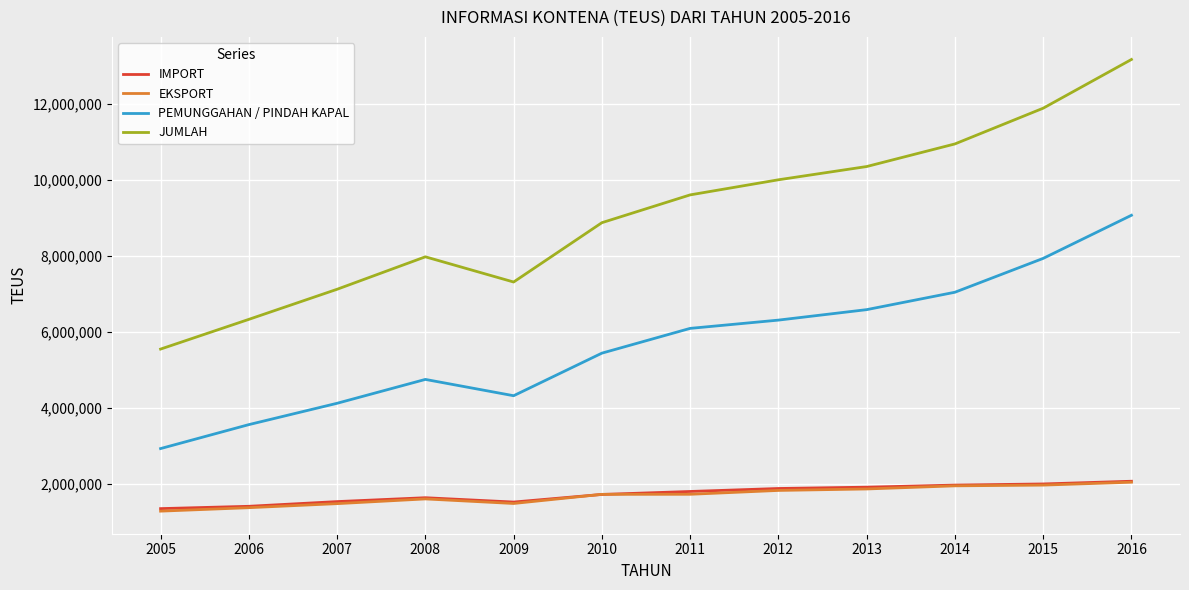

The value of PEMUNGGAHAN / PINDAH KAPAL at 2009 is 7476979. True or false?

False